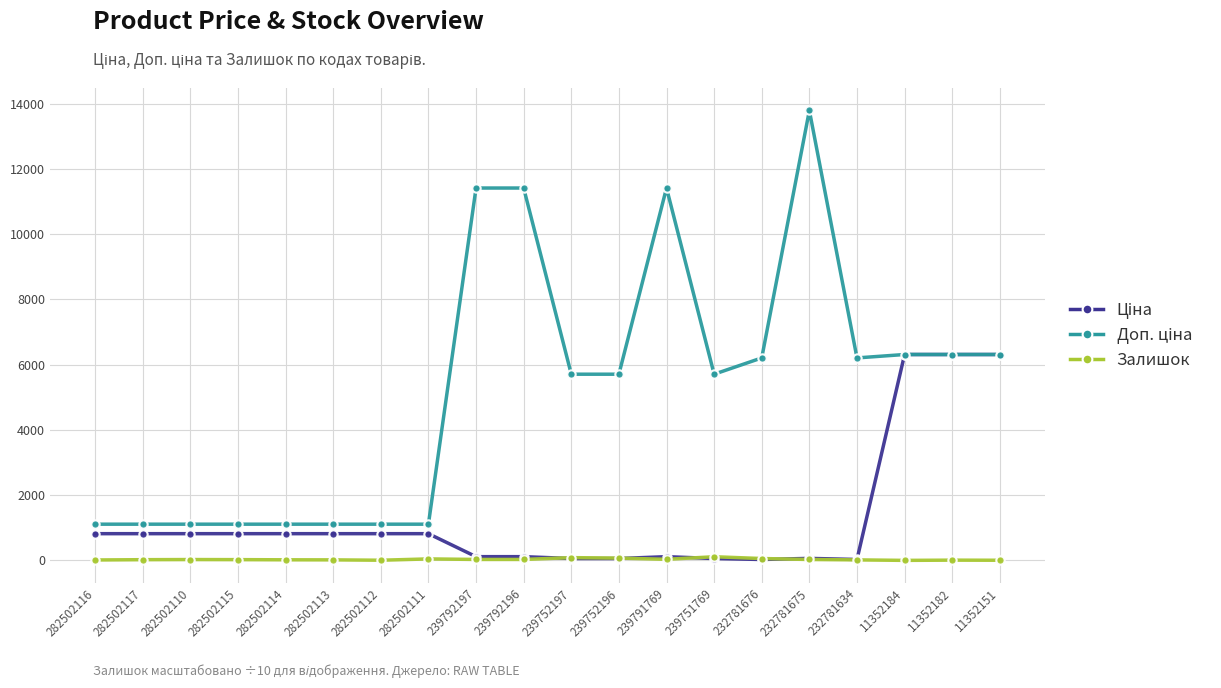

How many data points does each series have?

20